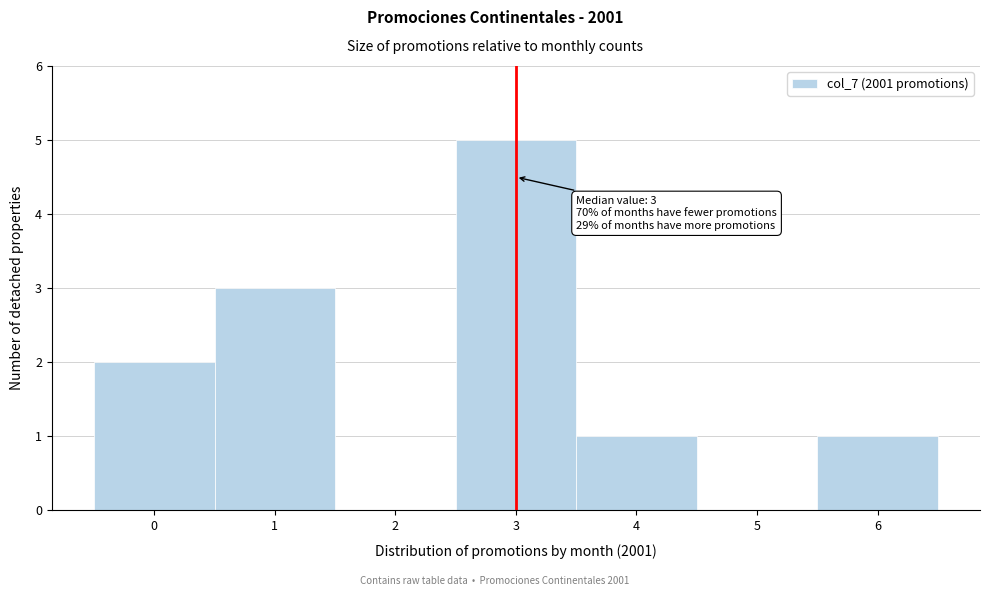

Which range on the x-axis has the tallest bar?

2.5 to 3.5